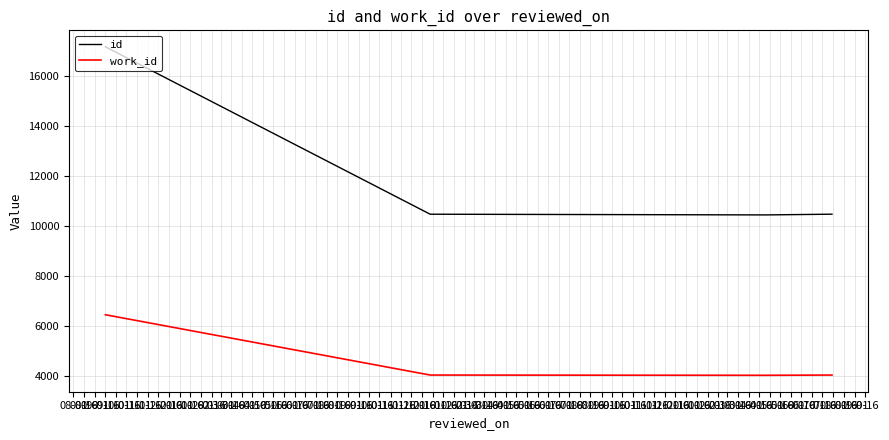

Rank the series by their maximum value, from highest to lowest.

id, work_id